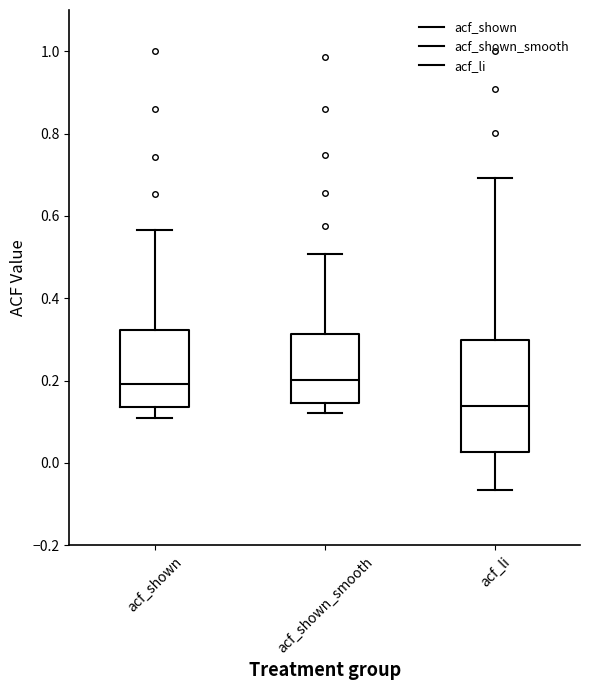

Where does the median line of the box for acf_shown_smooth sit on the y-axis? The values are not printed on the chart, so give them approximately, as read against the axis.

0.20